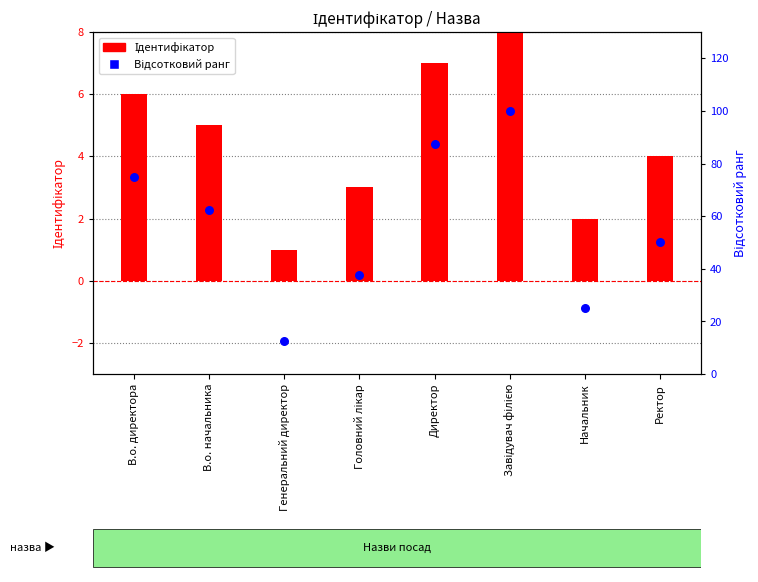

At which category is the sum across all series the highest?

Завідувач філією